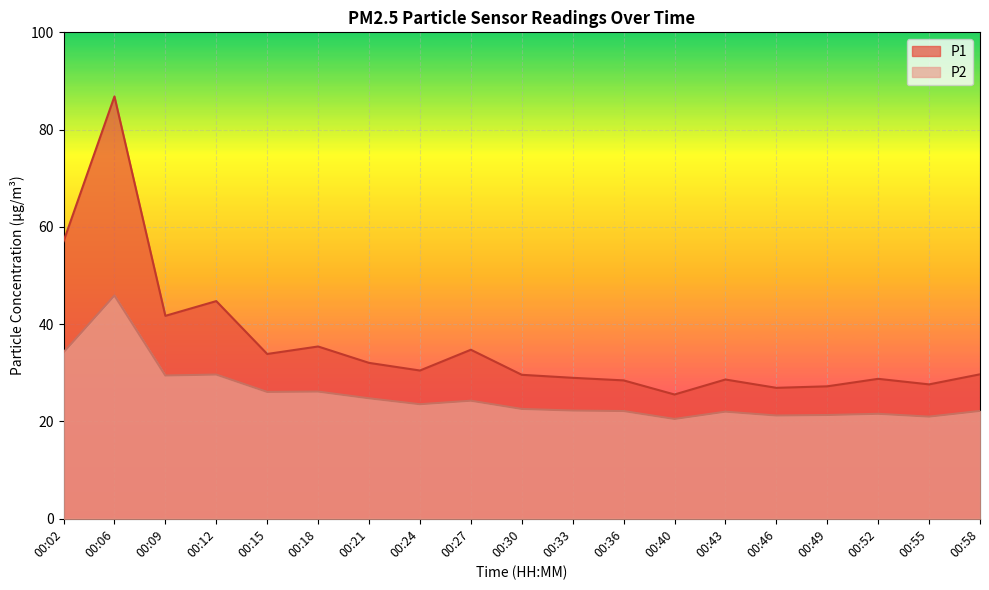

Reading left to right, what are all the values shown in this chart?

P1: 57.0	86.8	41.7	44.8	33.9	35.4	32.0	30.5	34.8	29.6	29.0	28.4	25.6	28.6	26.9	27.2	28.8	27.6	29.7
P2: 34.2	45.9	29.4	29.6	26.1	26.1	24.8	23.6	24.3	22.6	22.2	22.1	20.5	22.0	21.2	21.3	21.6	21.0	22.2